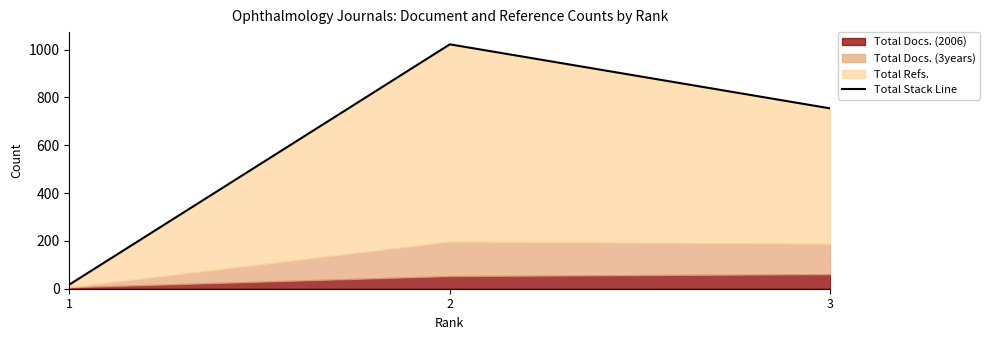

What is the difference between the values at 1 and 3?

737